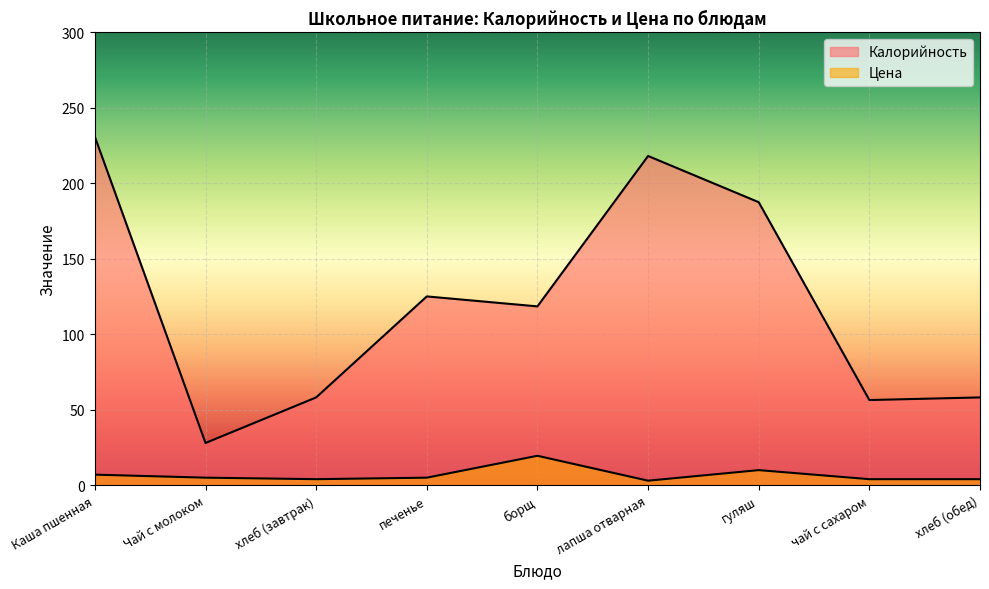

What are all the series names shown in the legend?

Калорийность, Цена